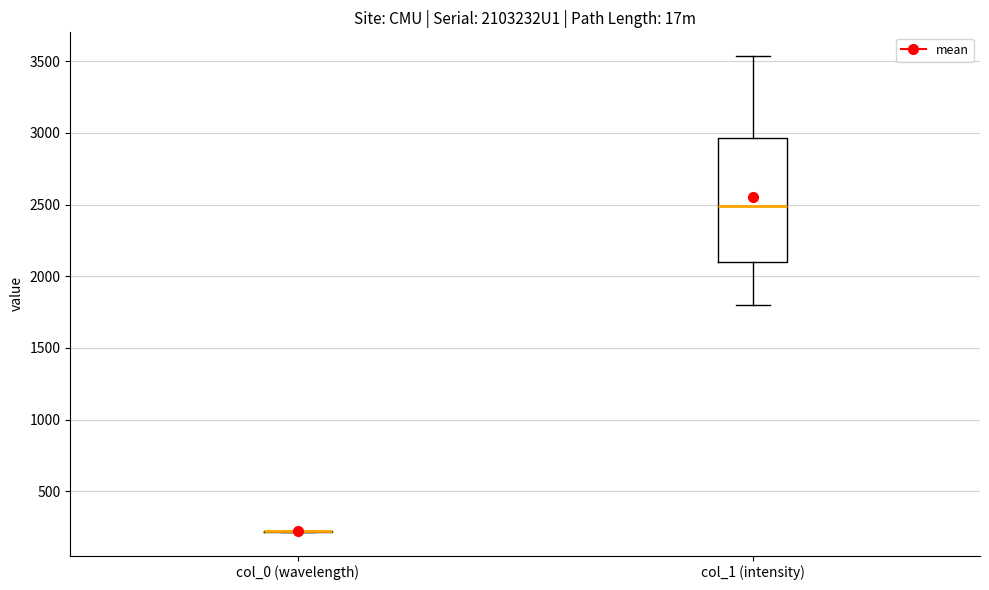

Which box is the tallest, from its lower edge to its upper edge?

col_1 (intensity)